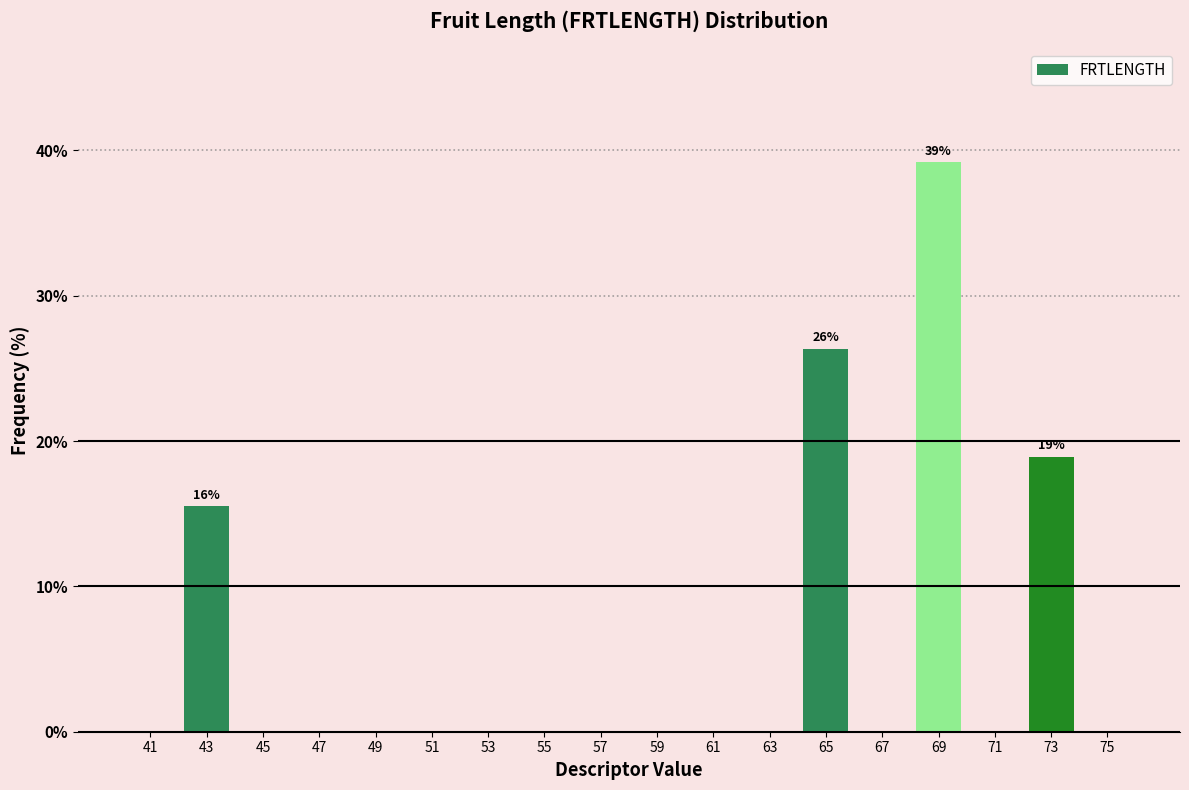

Which range on the x-axis has the tallest bar?

68 to 70